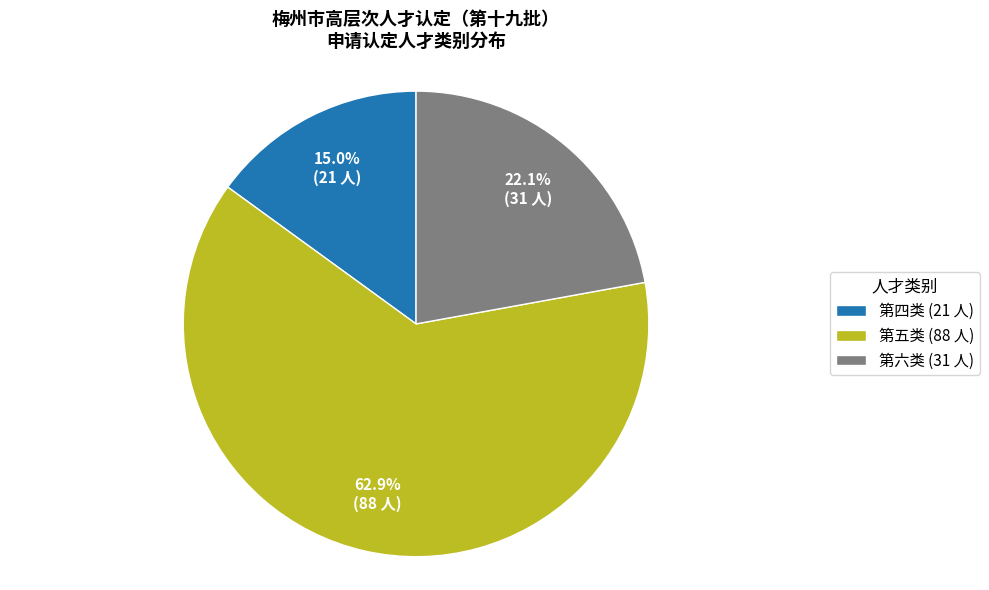

The 第五类 slice represents 63% of the pie. True or false?

True